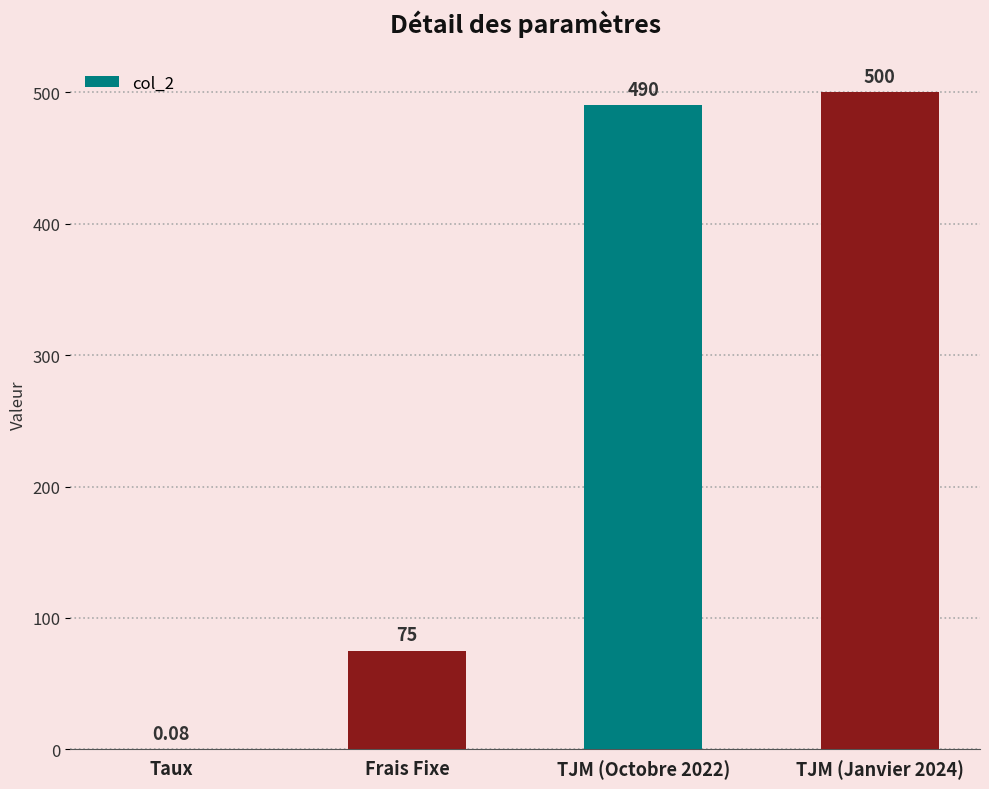

What is the average value?

266.3